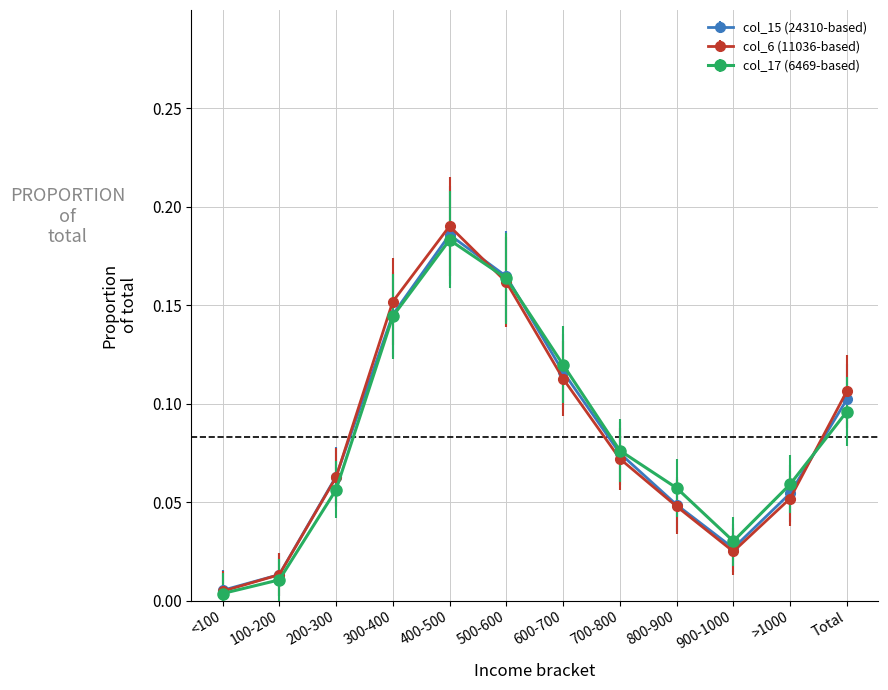

In col_15 (24310-based), how many points are lower than both neighbors (excluding endpoints)?

1